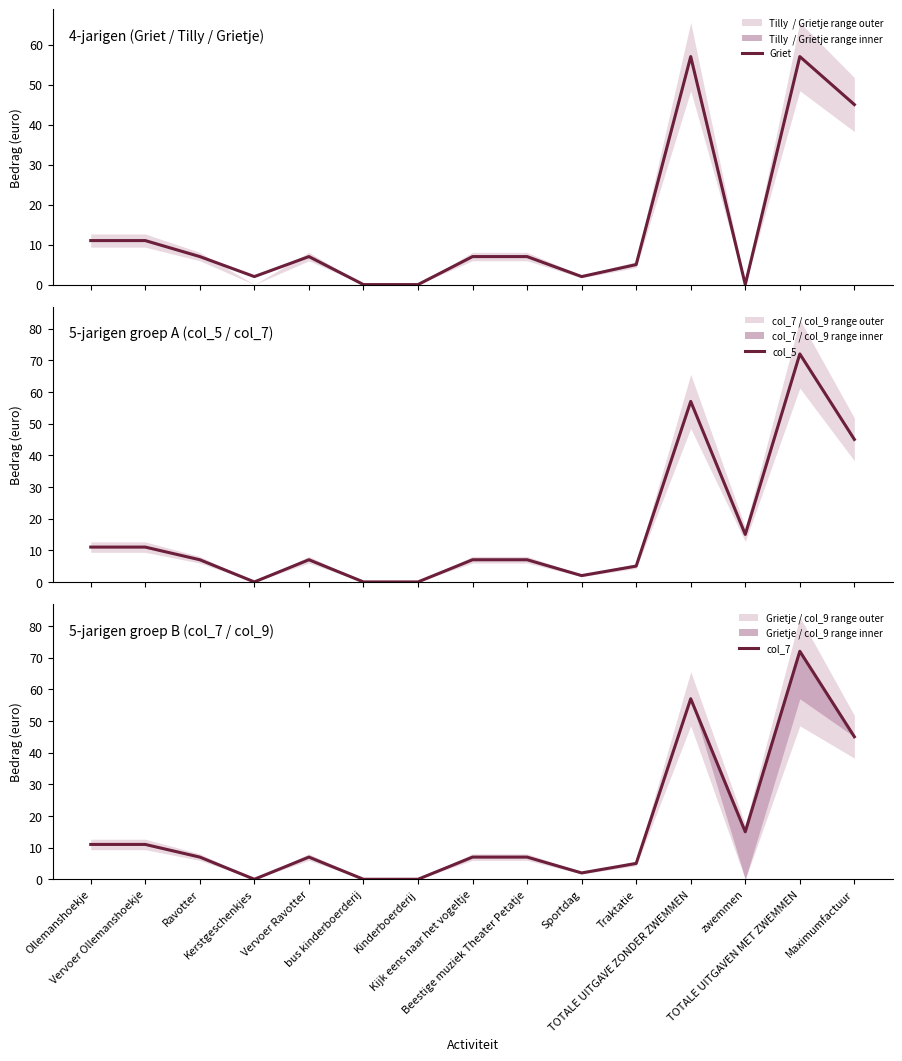

What is the average value of the col_7 series?

16